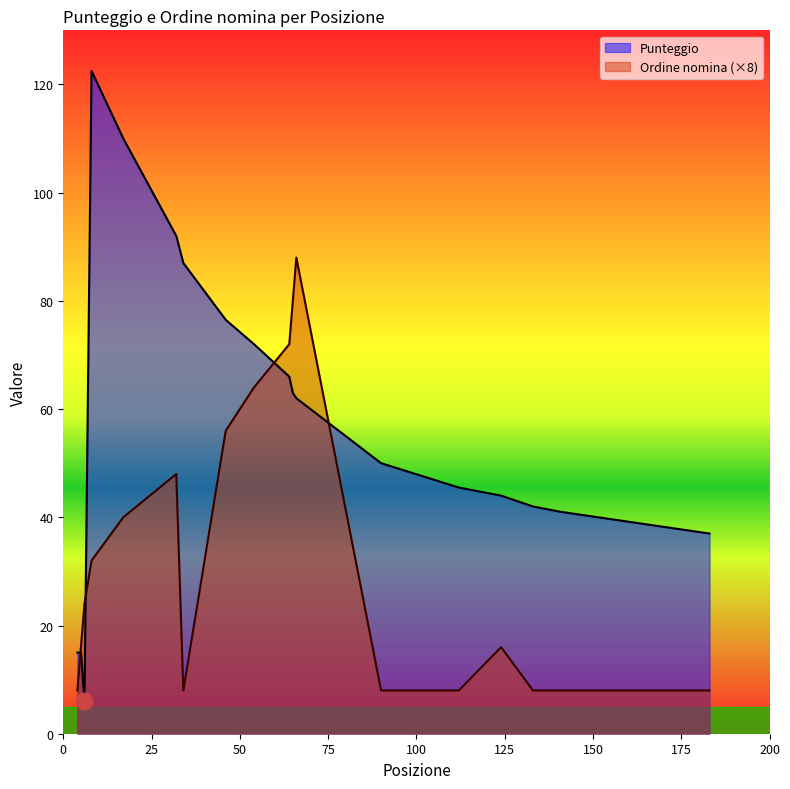

What is the sum of all Punteggio values?

1046.5